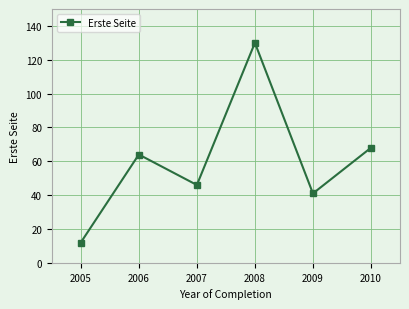

Count the number of categories in the chart.

6